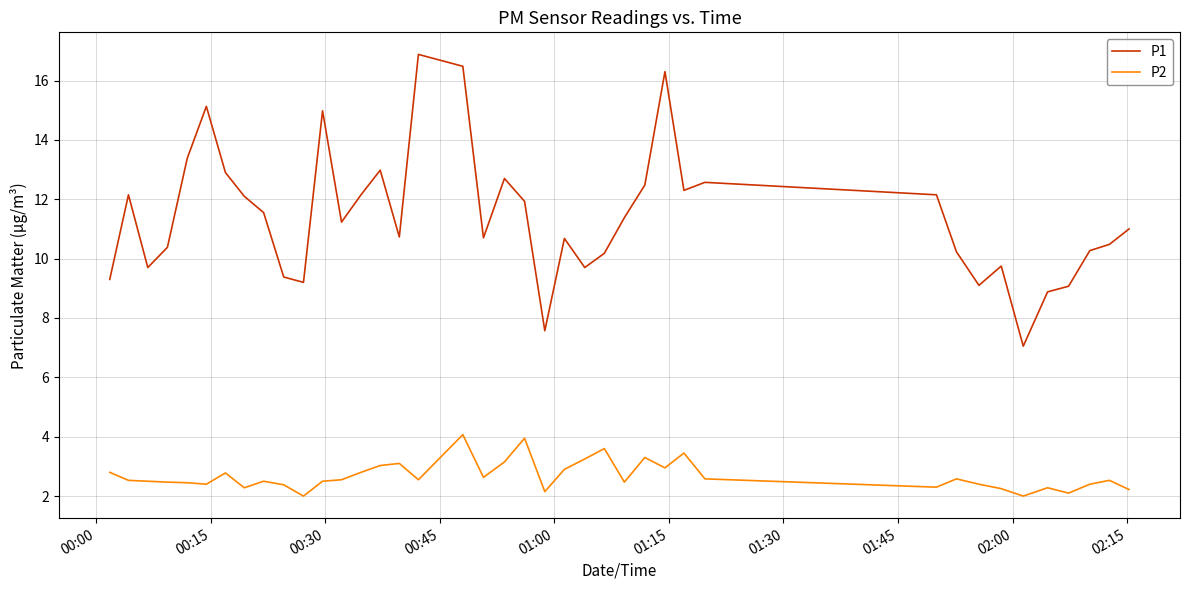

What is the minimum value shown in the chart?

2.0